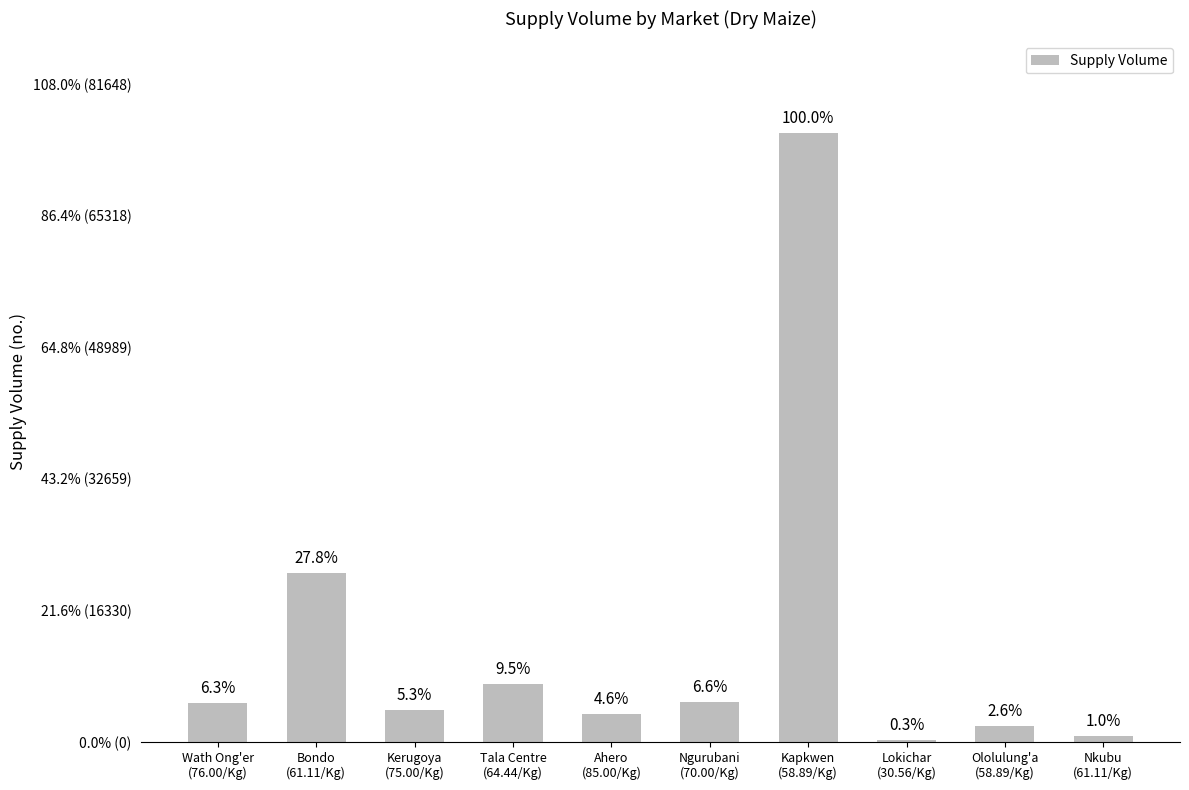

What is the greatest value displayed?

75600